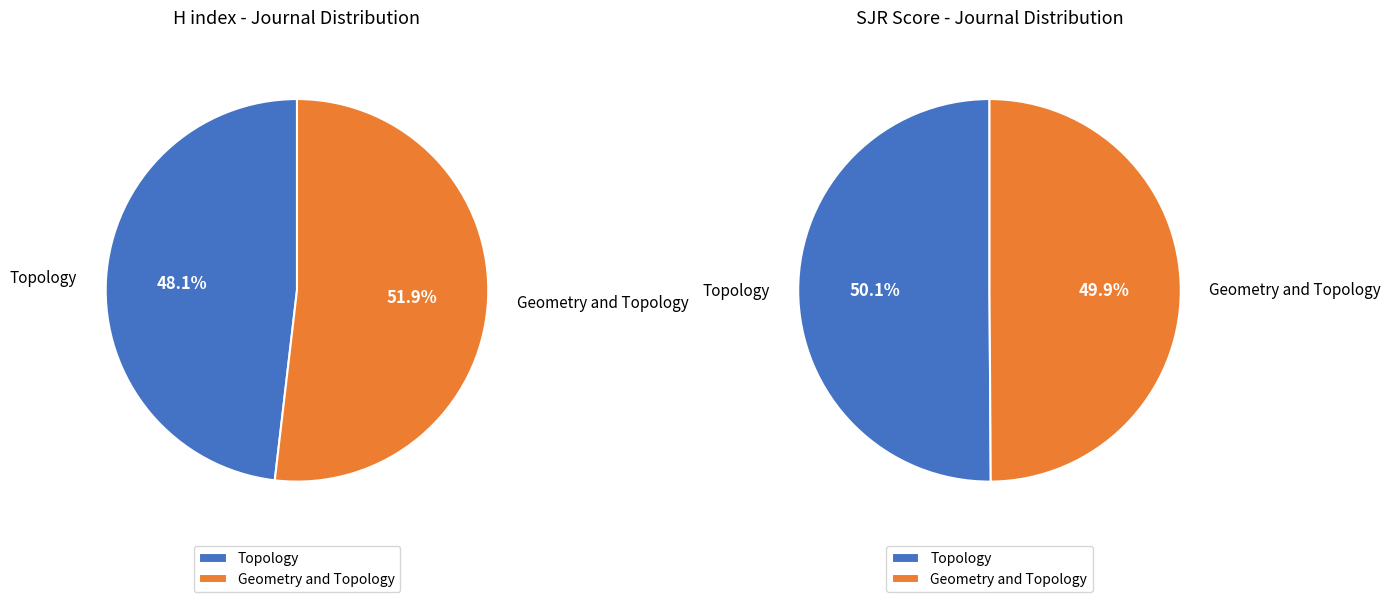

How many segments does this pie chart have?

2